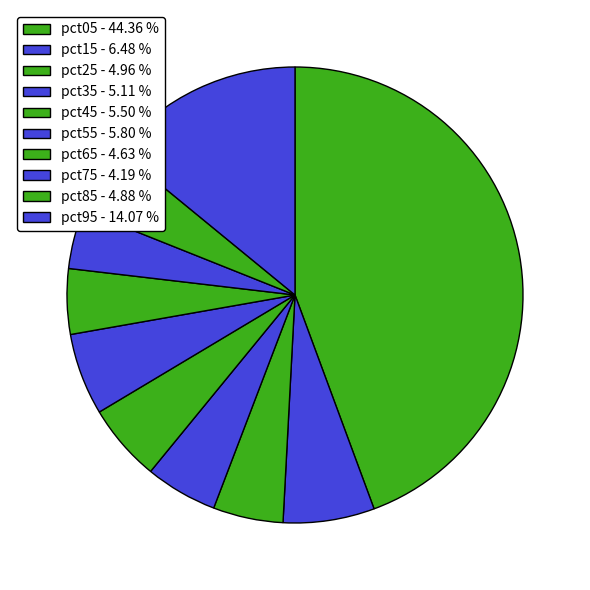

Does any single category account for the majority?

No